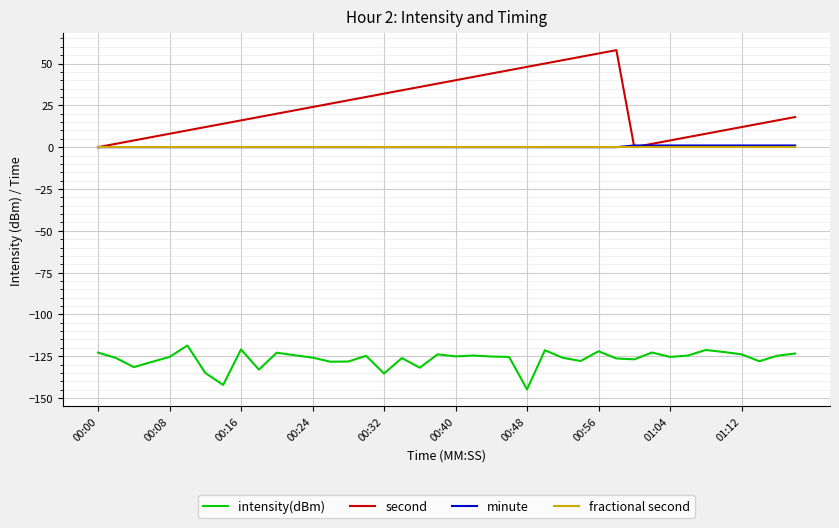

Which series has the largest total across all categories?

second